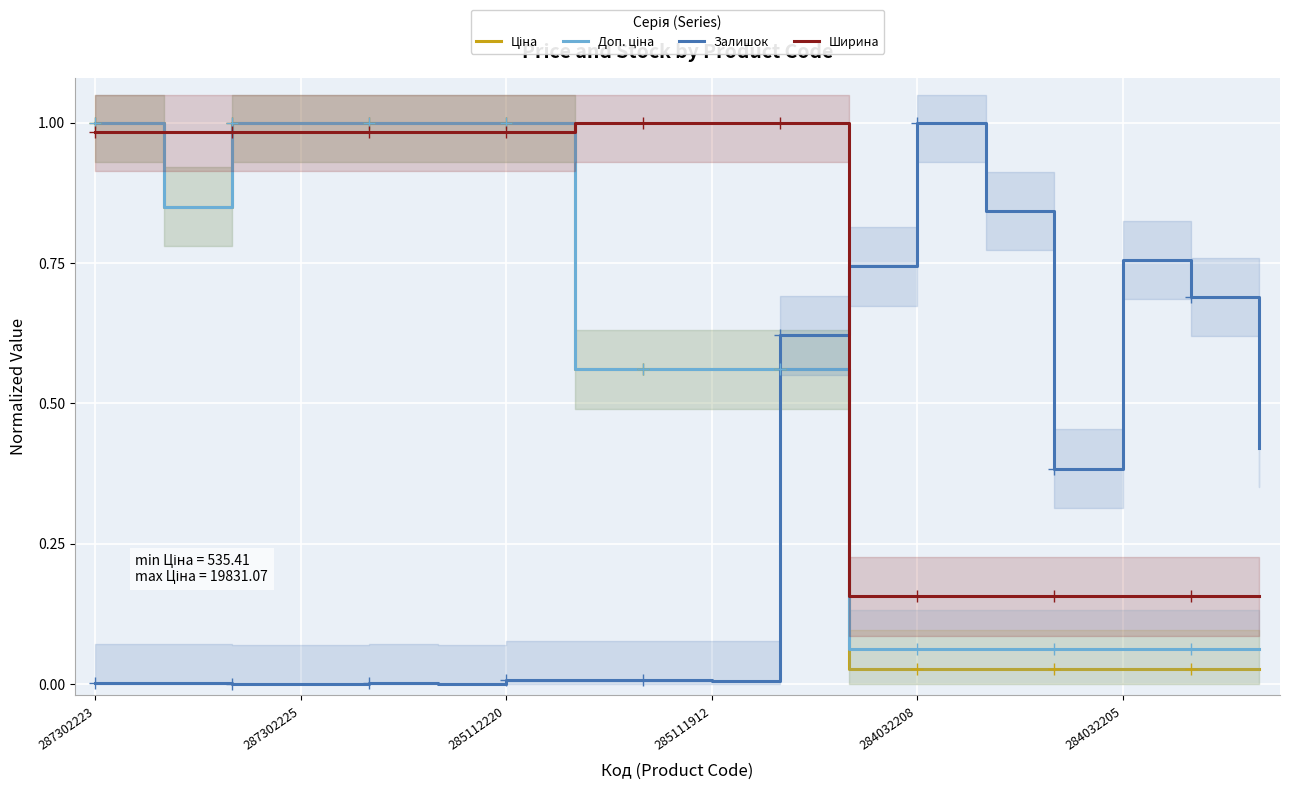

What is the greatest value displayed?

1.0